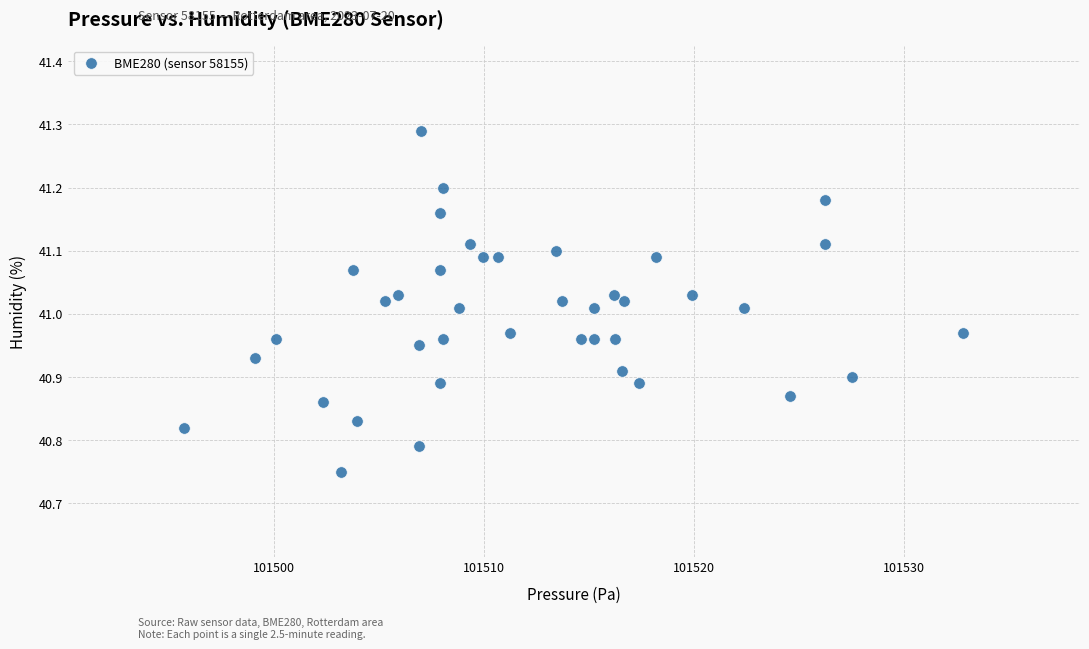

What is the range of X values (max minus min)?

37.1